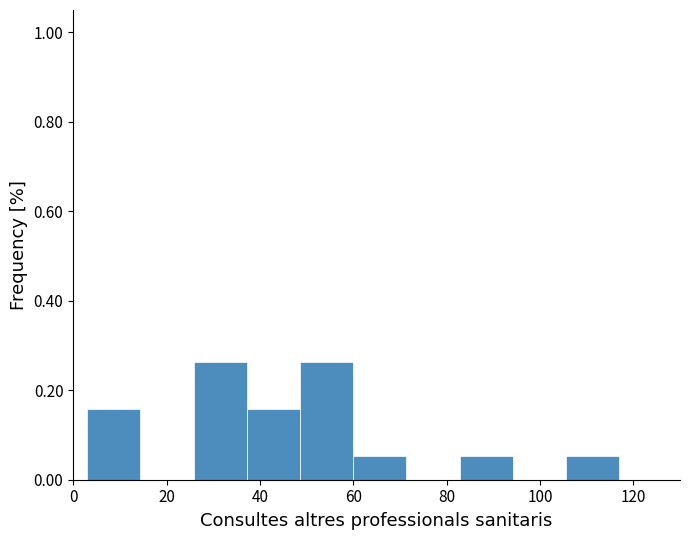

Reading left to right, list every bar in this chart as the range it spans on the x-axis followed by its height. Neither the bar edges nor the heights are printed on the chart, so give them approximately, as read against the axes.

3.0 to 14.4: 0.16
14.4 to 25.8: 0
25.8 to 37.2: 0.26
37.2 to 48.6: 0.16
48.6 to 60.0: 0.26
60.0 to 71.4: 0.06
71.4 to 82.8: 0
82.8 to 94.2: 0.06
94.2 to 105.6: 0
105.6 to 117.0: 0.06